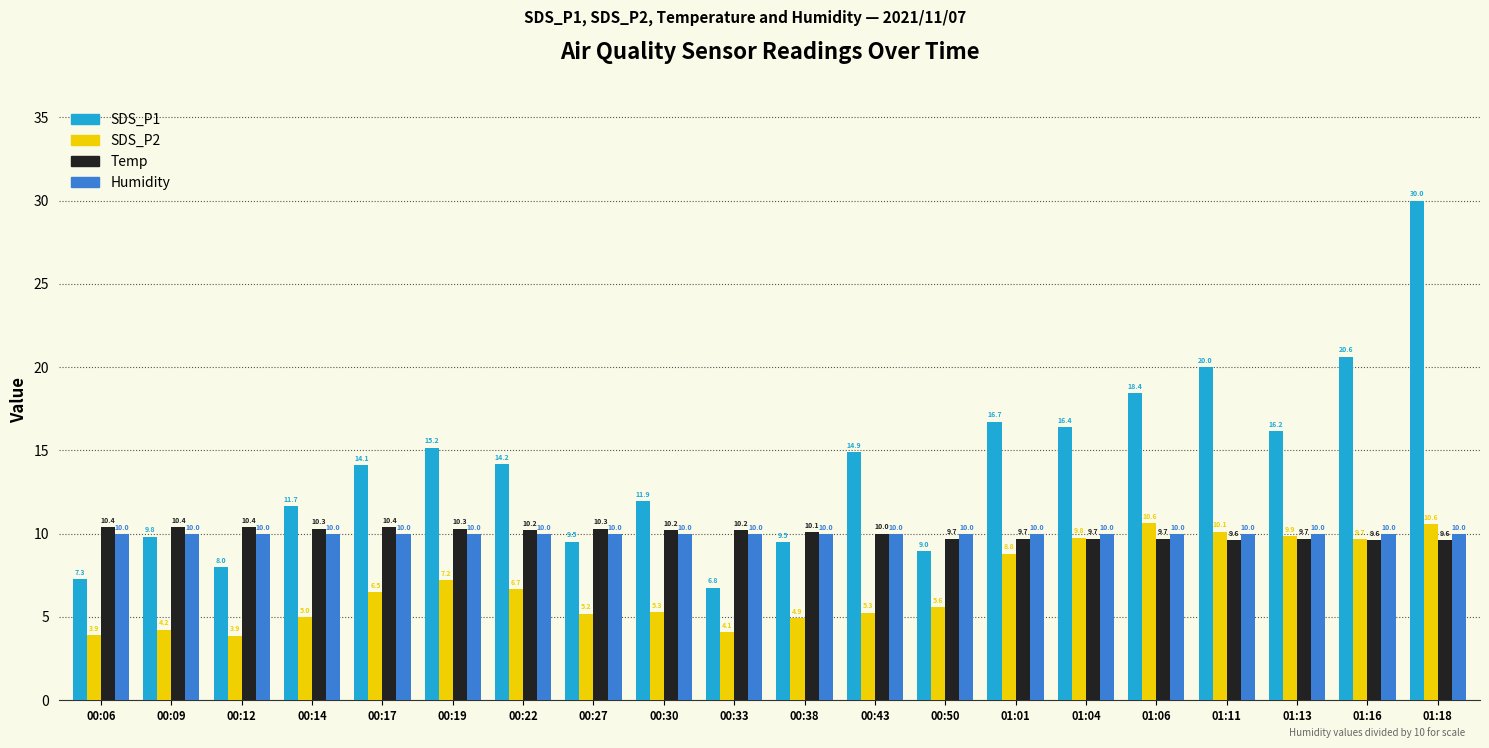

What is the smallest value displayed?

3.9